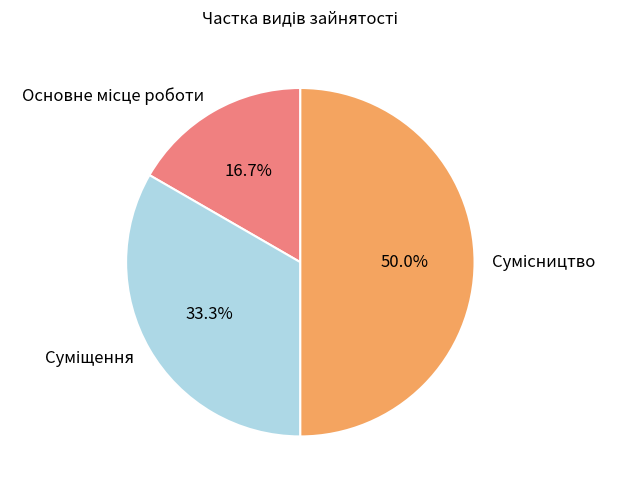

Does any single category account for the majority?

No